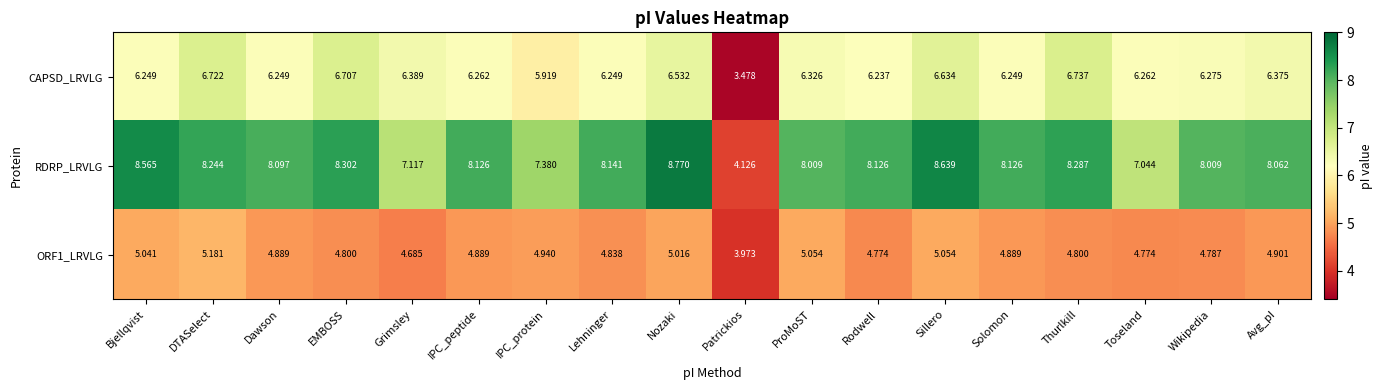

What is the total value across all series at ProMoST?

19.4